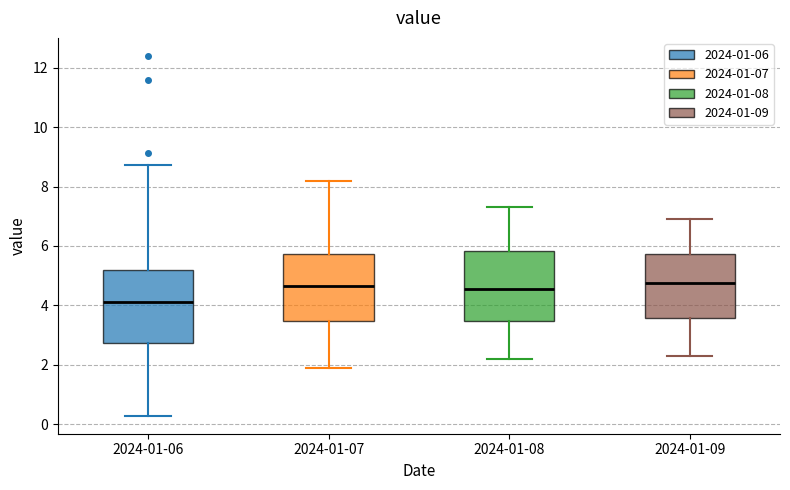

Where does the lower whisker of the box for 2024-01-06 end on the y-axis? The values are not printed on the chart, so give them approximately, as read against the axis.

0.2